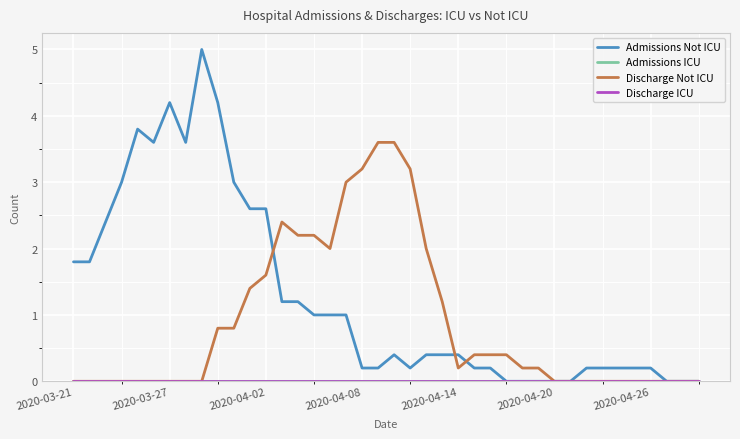

Does the chart have visible grid lines?

Yes